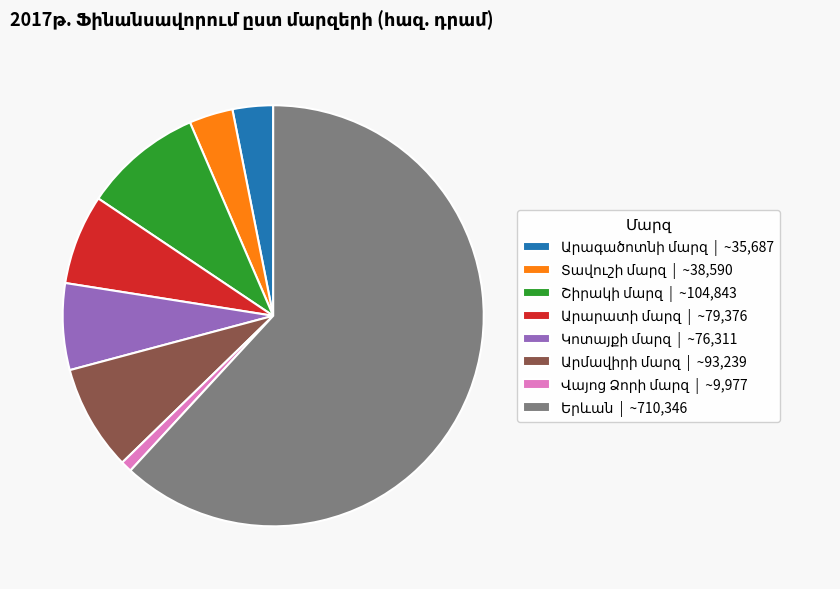

Is there any slice that represents more than half of the pie?

Yes